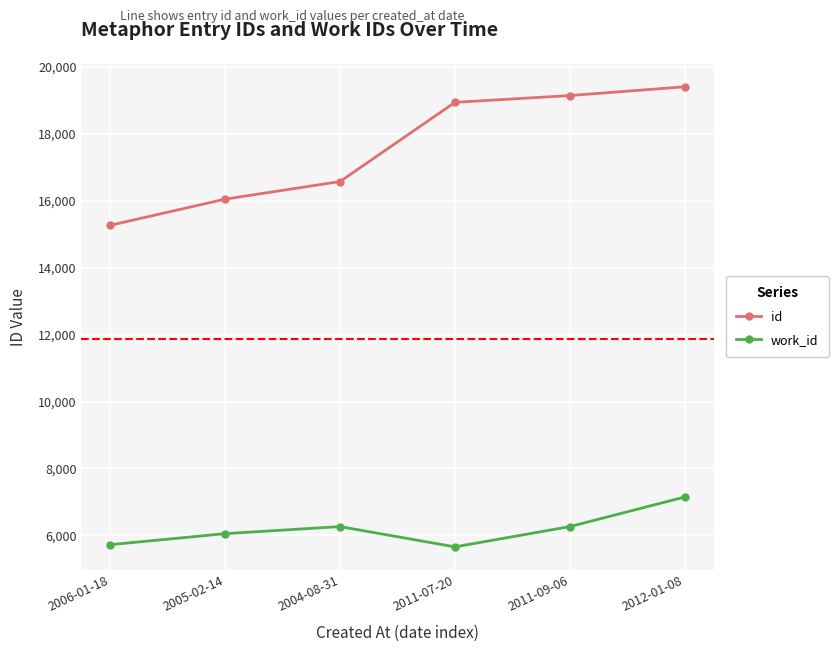

Rank the series by their maximum value, from highest to lowest.

id, work_id